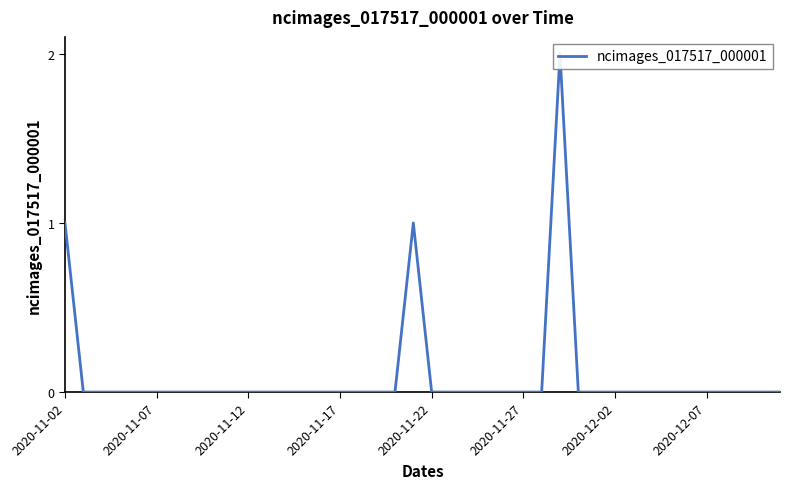

What is the sum of all values?

4